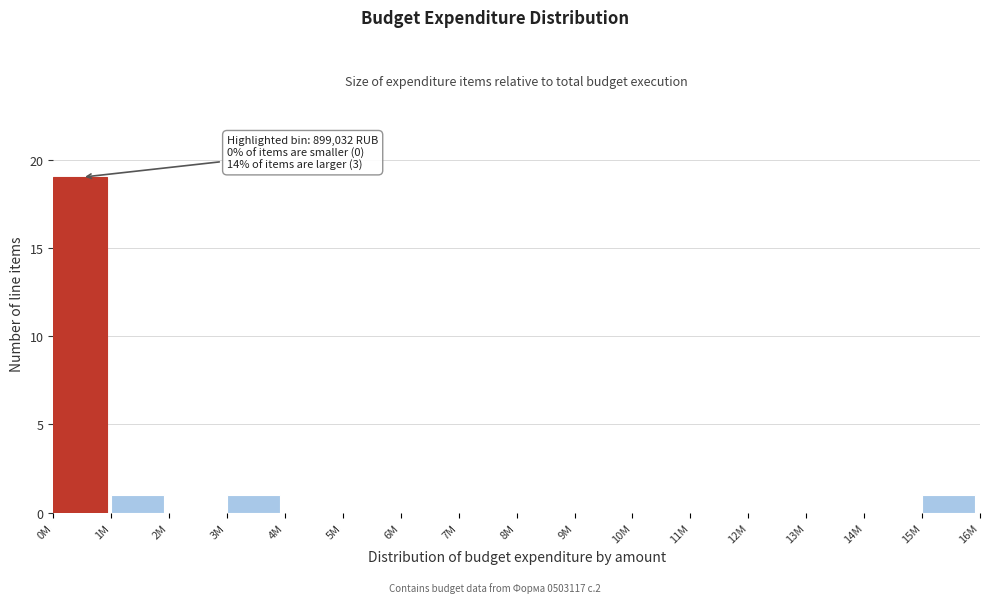

Reading right to left, transcribe all the data shown in this chart.

15M=1	14M=0	13M=0	12M=0	11M=0	10M=0	9M=0	8M=0	7M=0	6M=0	5M=0	4M=0	3M=1	2M=0	1M=1	0M=19